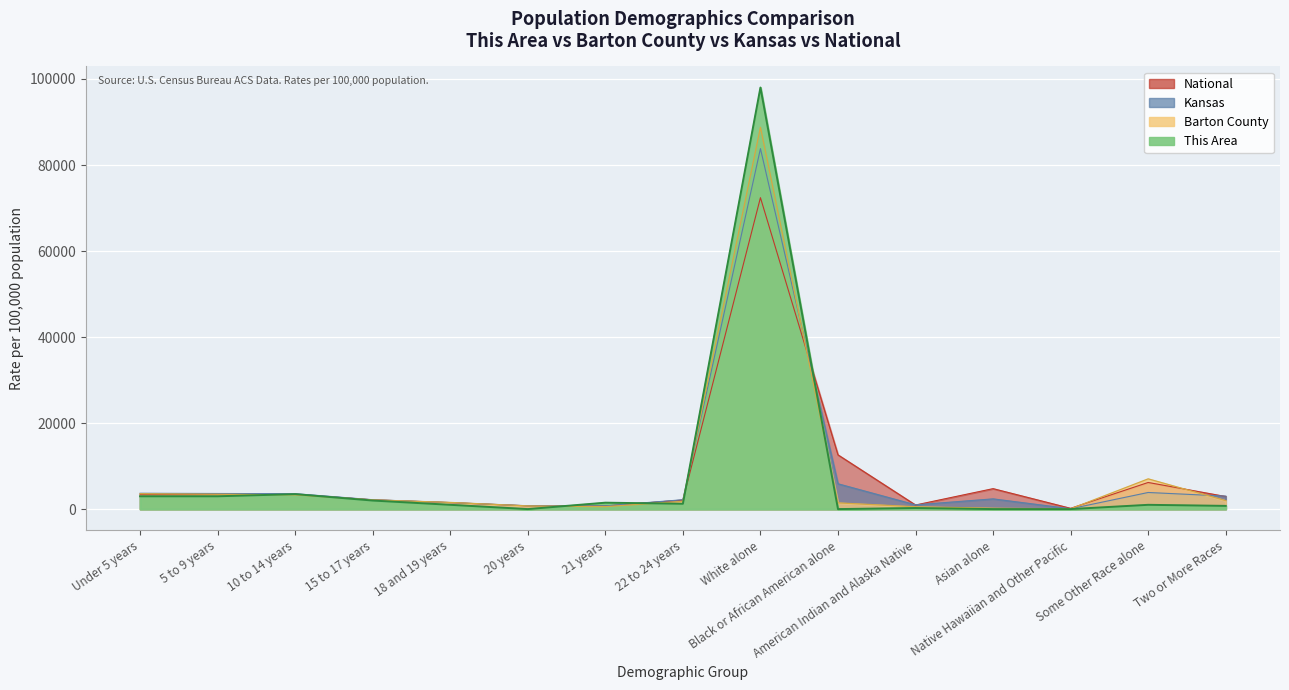

What is the difference between the highest and lowest values at Asian alone?

4752.9